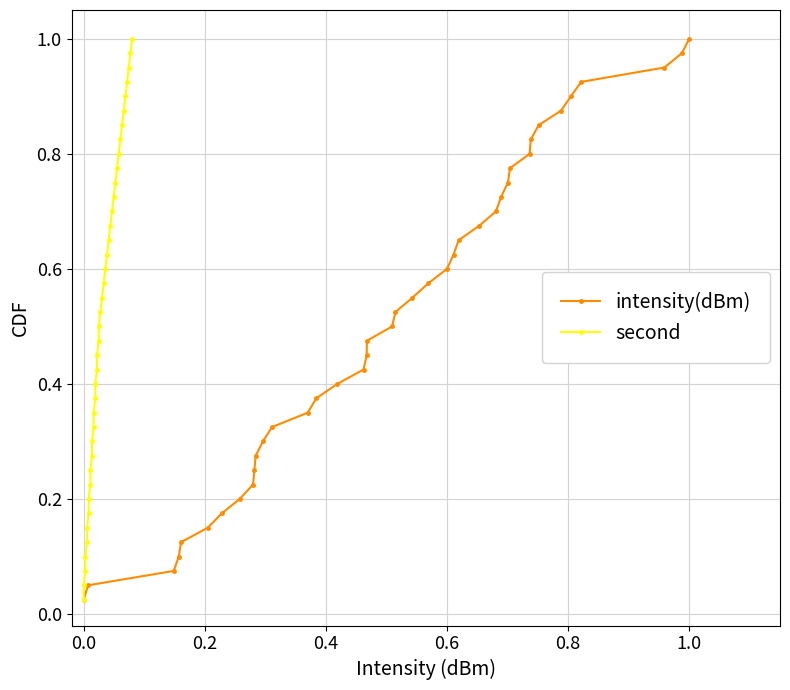

True or false: second and intensity(dBm) intersect in this chart.

False